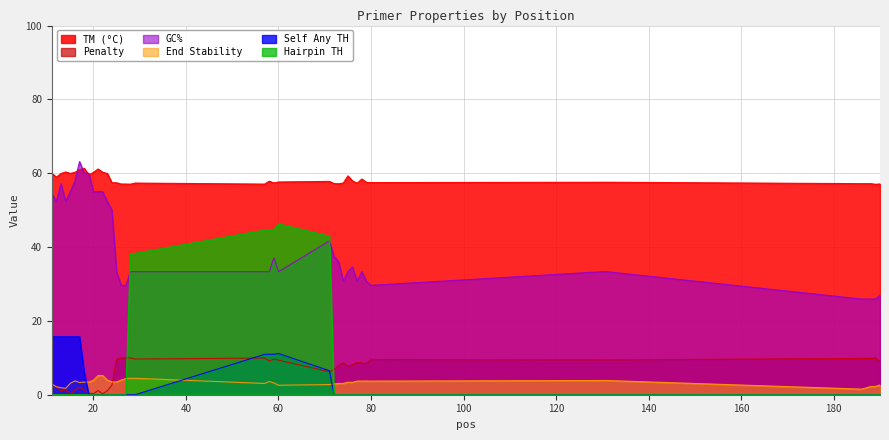

What is the highest value of the PRIMER_RIGHT_0_HAIRPIN_TH series?

46.3